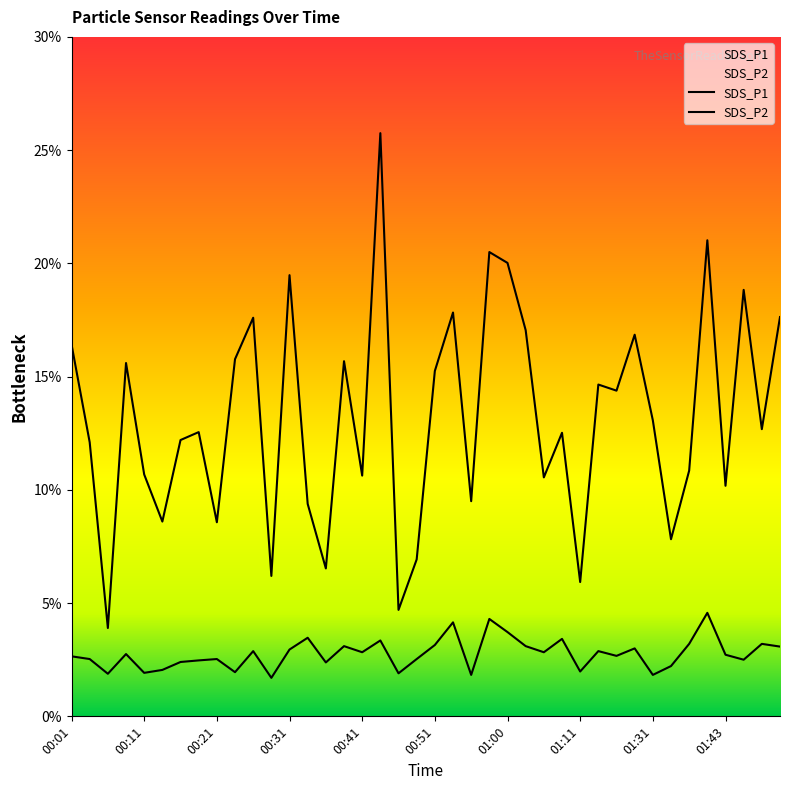

What is the greatest value displayed?

25.8